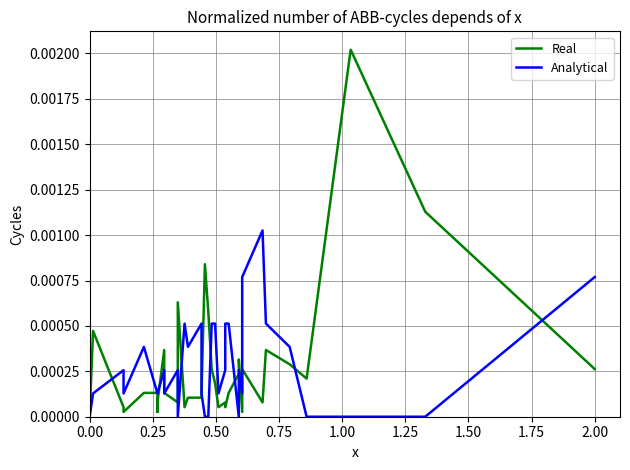

At how many categories does at least one series exceed 0?

35